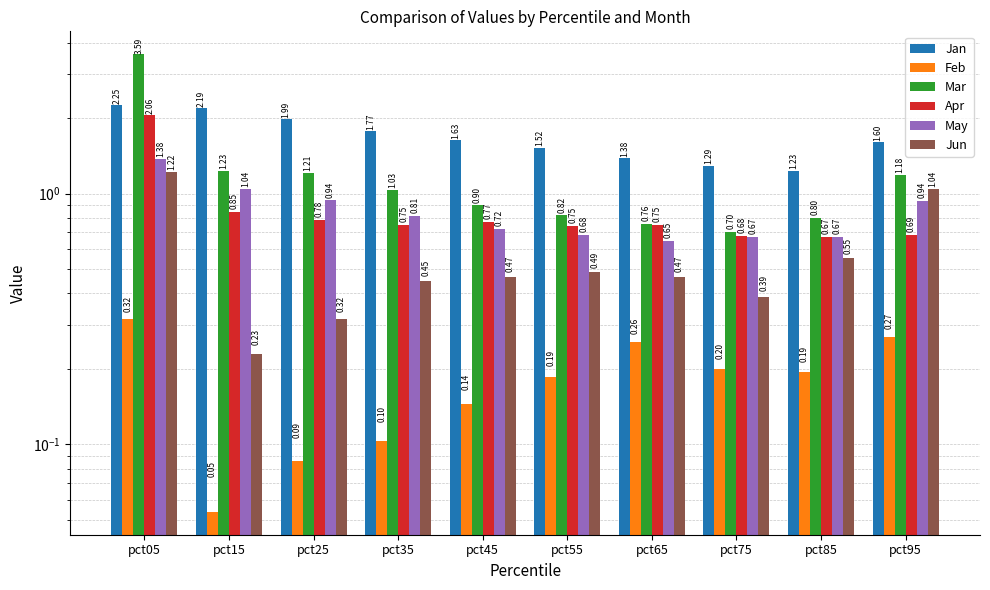

What is the maximum value for Mar?

3.6